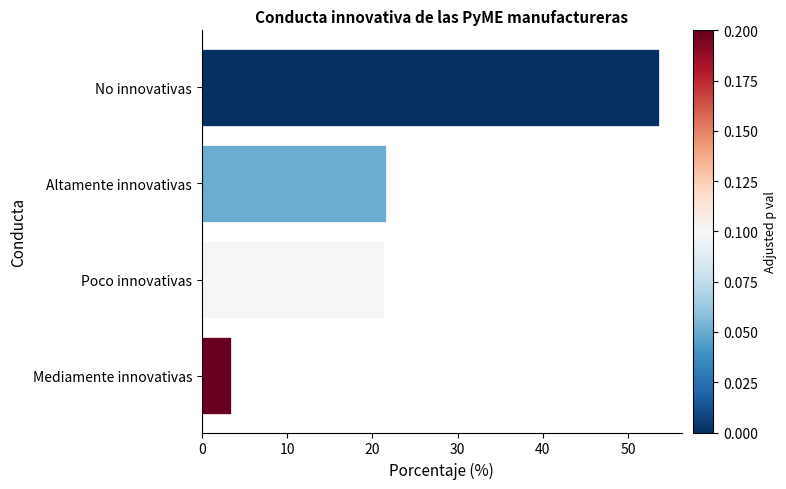

How many distinct data groups are displayed?

1